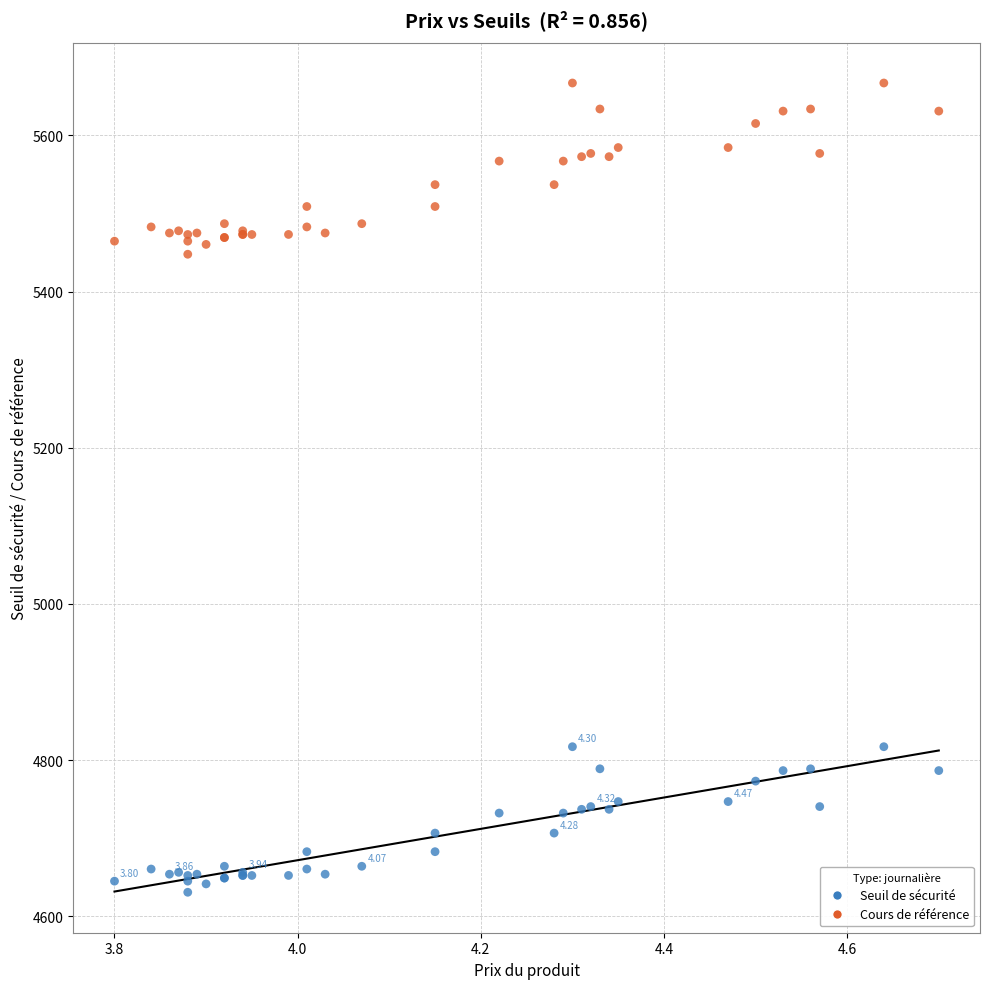

Which series has the largest Y range (max minus min)?

Cours de référence